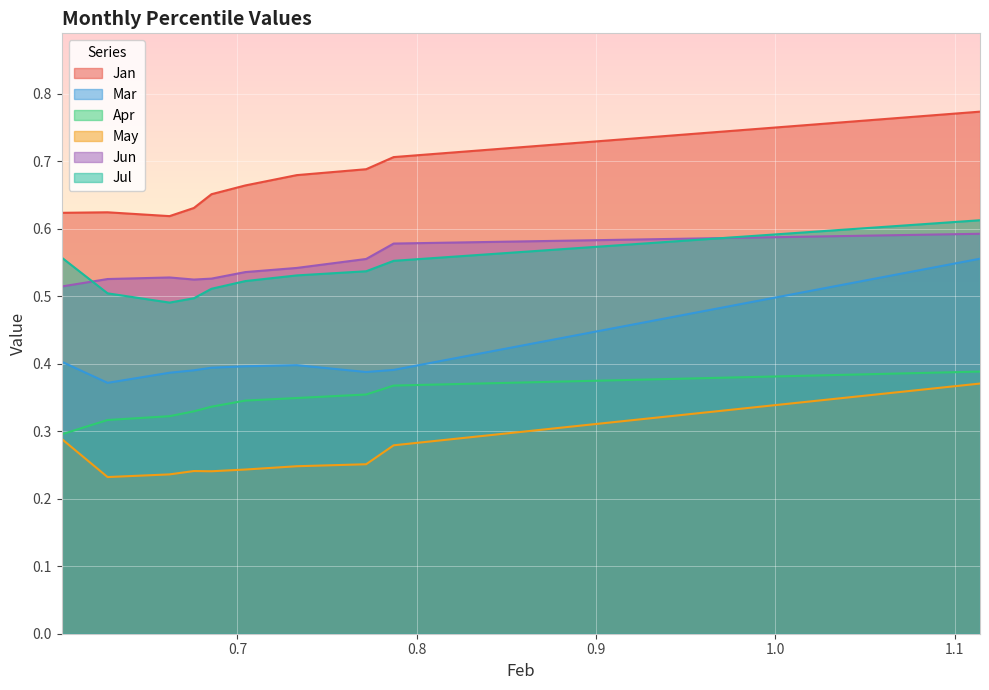

How many interior local valleys does the May series have?

2